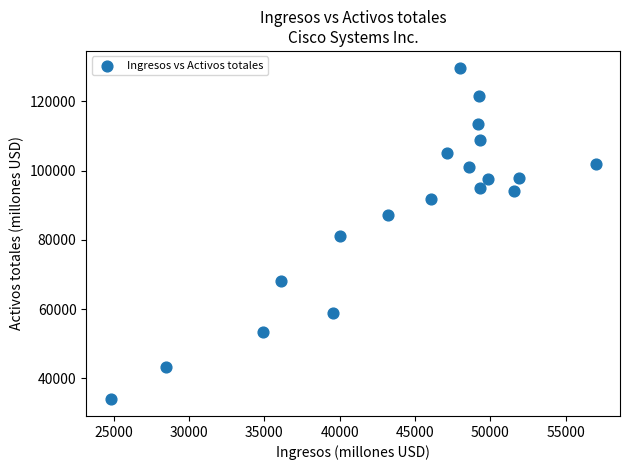

What is the range of Y values (max minus min)?

95935